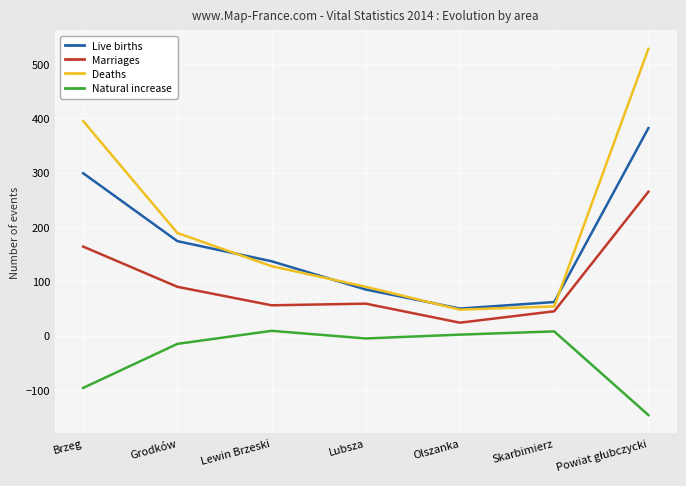

At which label is Natural increase closest to -68?

Brzeg